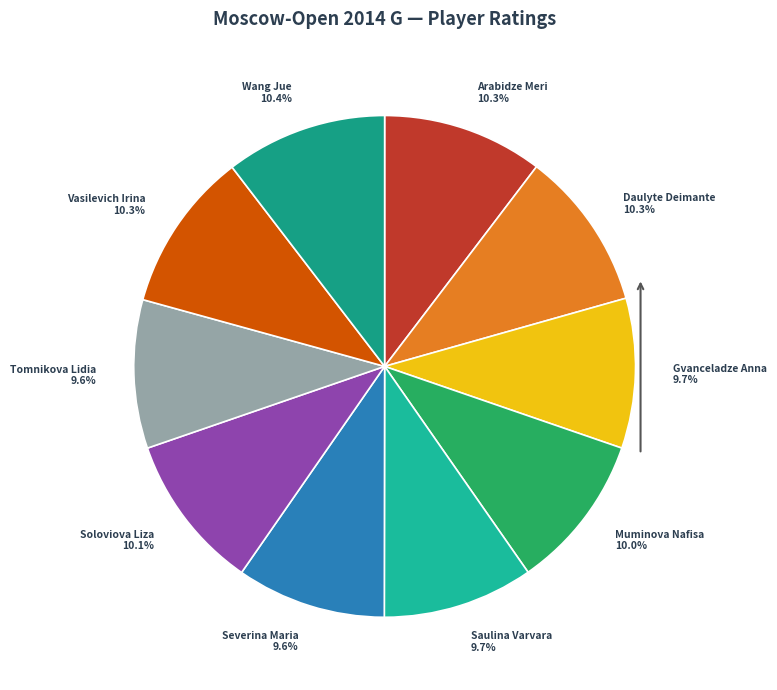

Rank the categories by value from lowest to highest.

Tomnikova Lidia (WFM), Severina Maria (WIM), Gvanceladze Anna (WFM), Saulina Varvara (WFM), Muminova Nafisa (WGM), Soloviova Liza (WGM), Daulyte Deimante (WGM), Vasilevich Irina (IM), Arabidze Meri (WGM), Wang Jue (WGM)